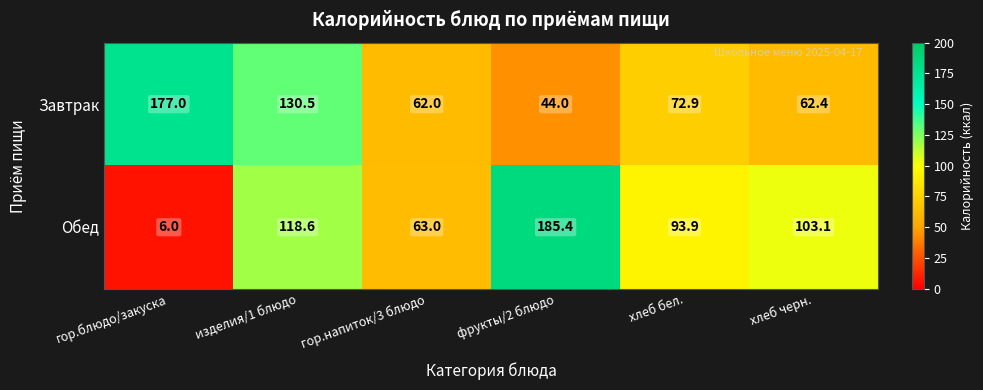

At which label does Завтрак first exceed 72?

гор.блюдо/закуска